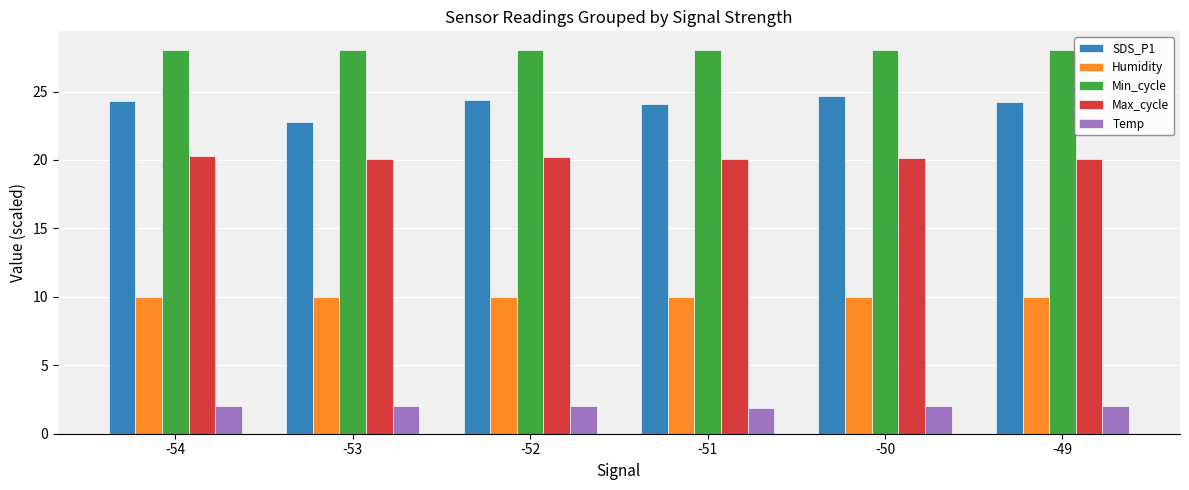

What is the sum of the Max_cycle values at -54 and -53?

40.3